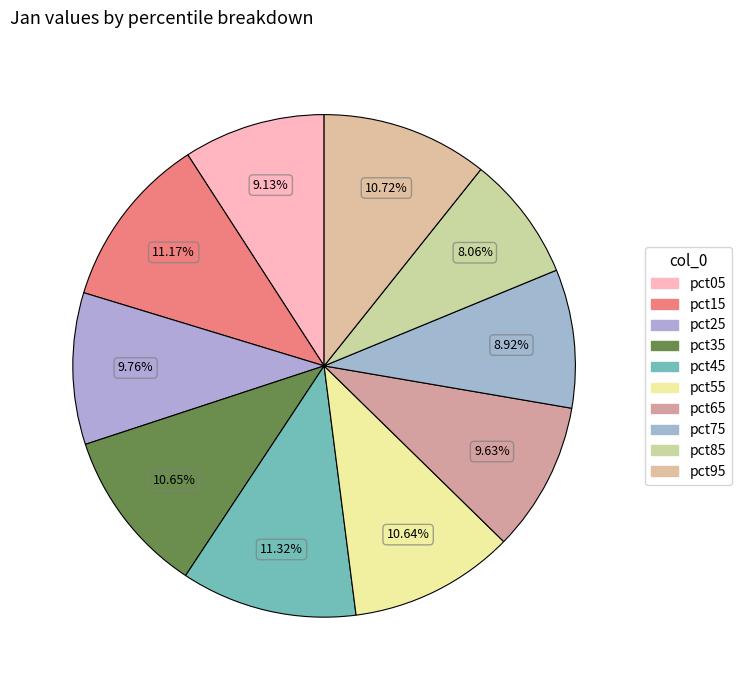

Is pct45 the majority of the pie?

No